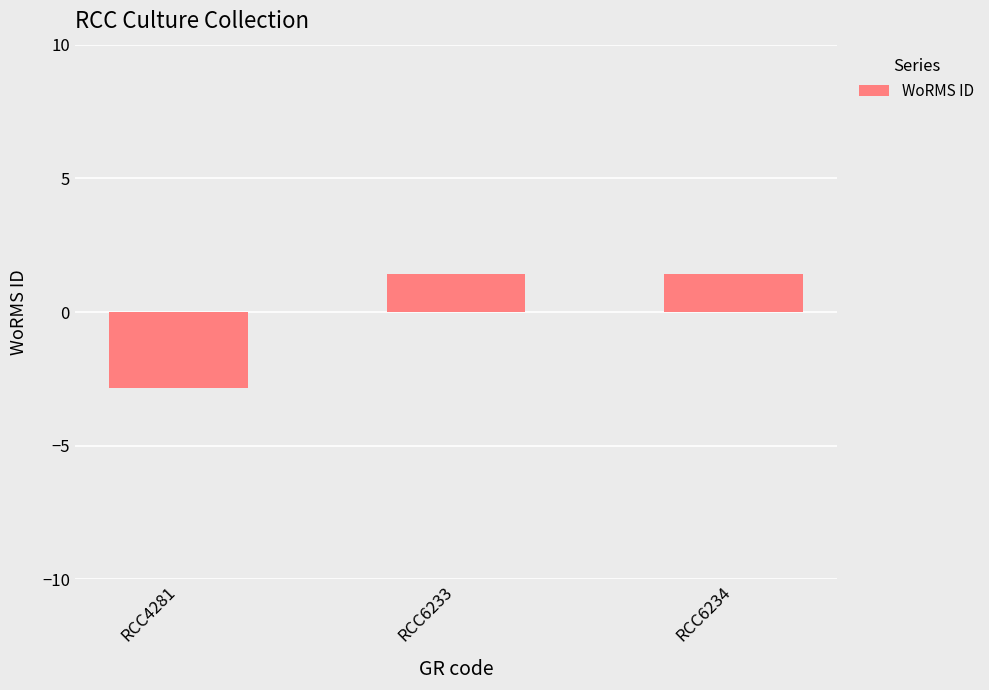

How many values are below 1?

1